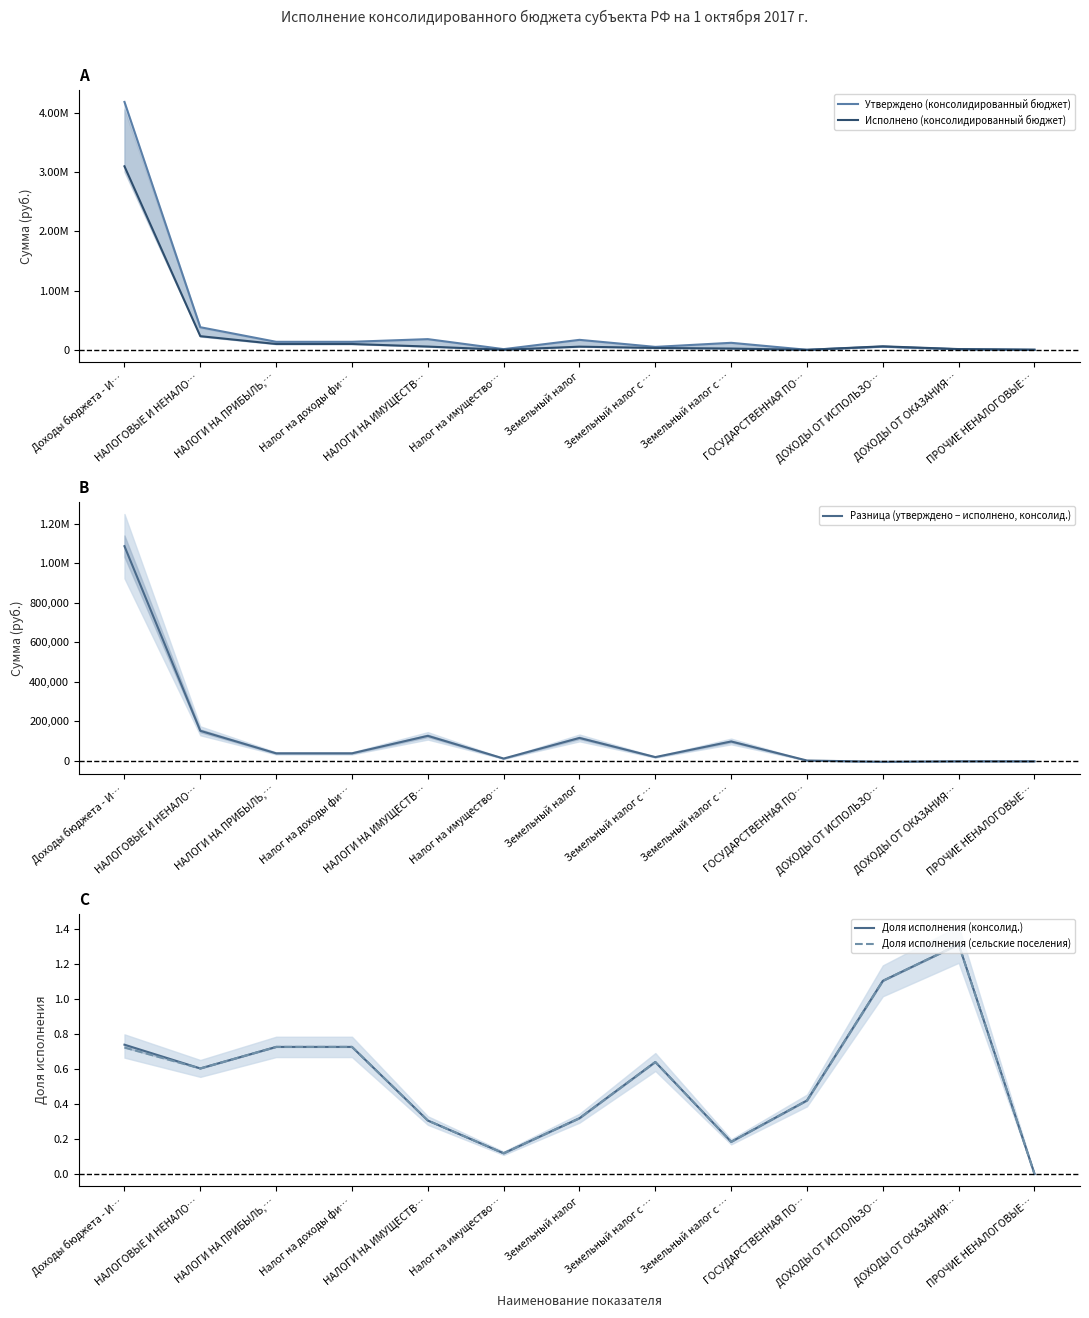

What is the sum of all Доля исполнения (консолид.) values?

7.2